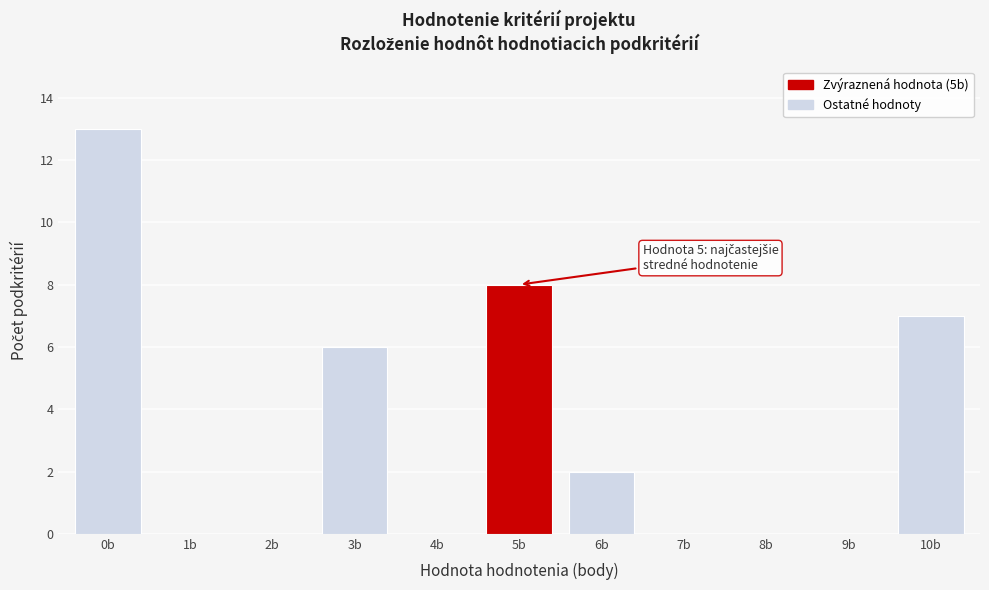

Reading right to left, extract all data points from this chart.

10b=7	9b=0	8b=0	7b=0	6b=2	5b=8	4b=0	3b=6	2b=0	1b=0	0b=13